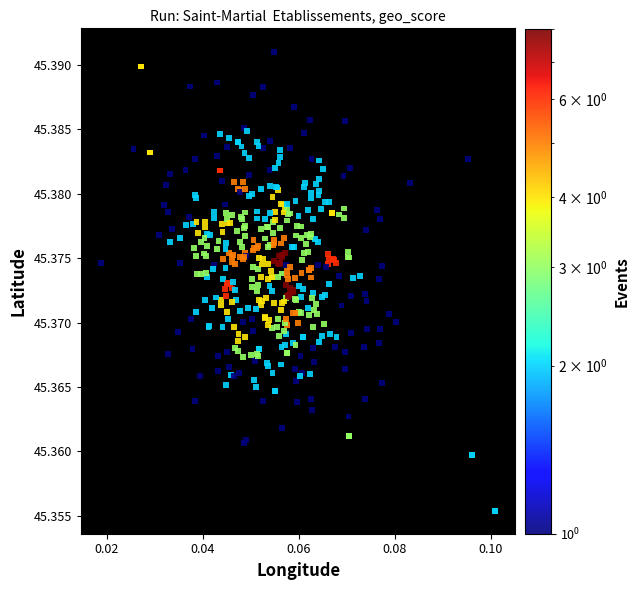

Count the number of points in this scatter plot.

434